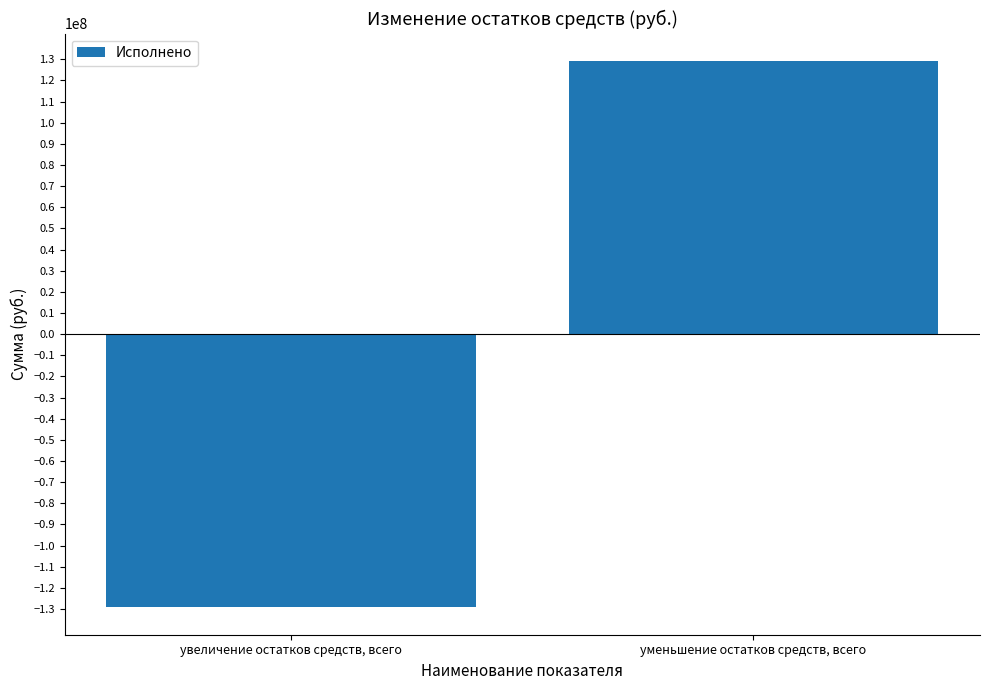

The chart shows a value of 129221894.9 at уменьшение остатков средств, всего. True or false?

True